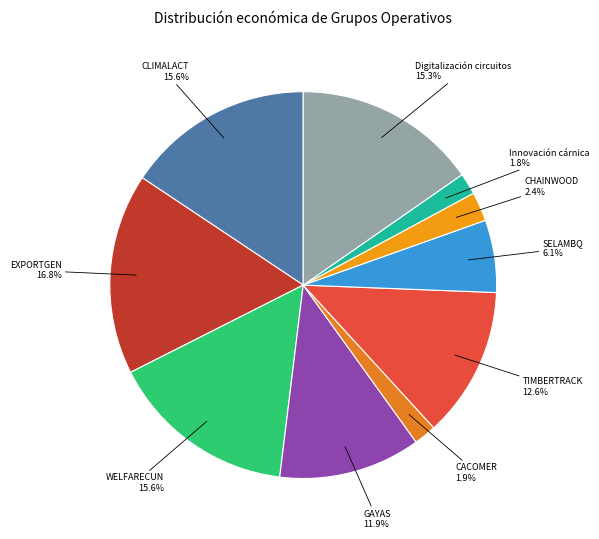

What percentage is the GAYAS slice, to the nearest percent?

12%